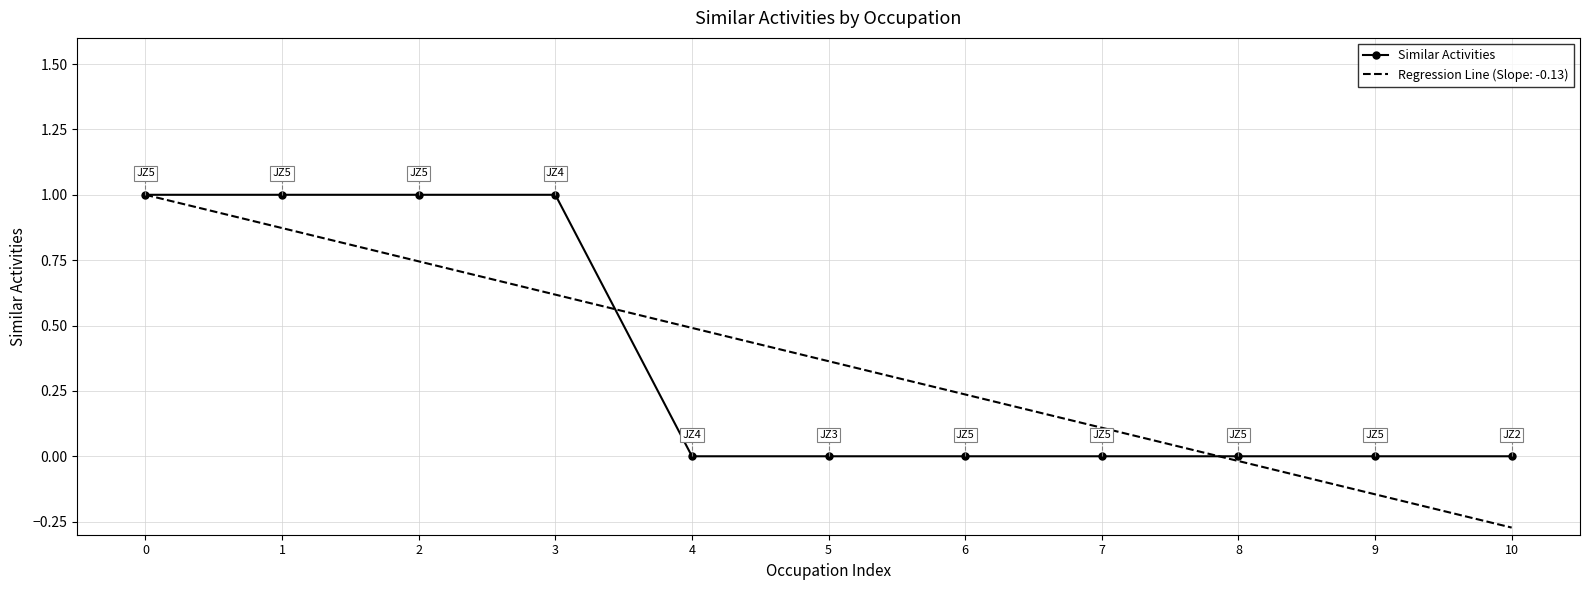

The value at 10 is -1. True or false?

False